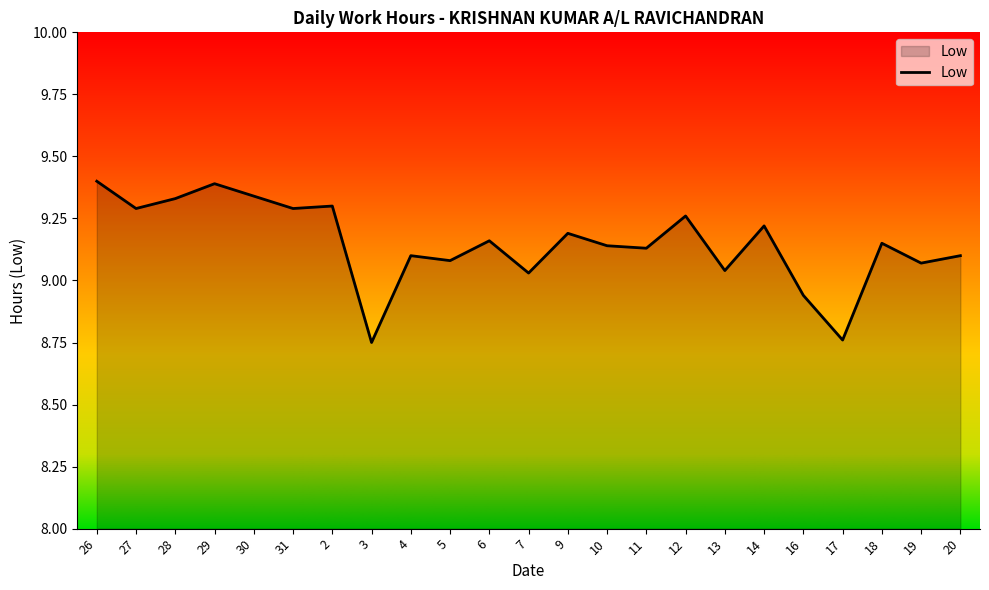

What position from the right is 14?

6